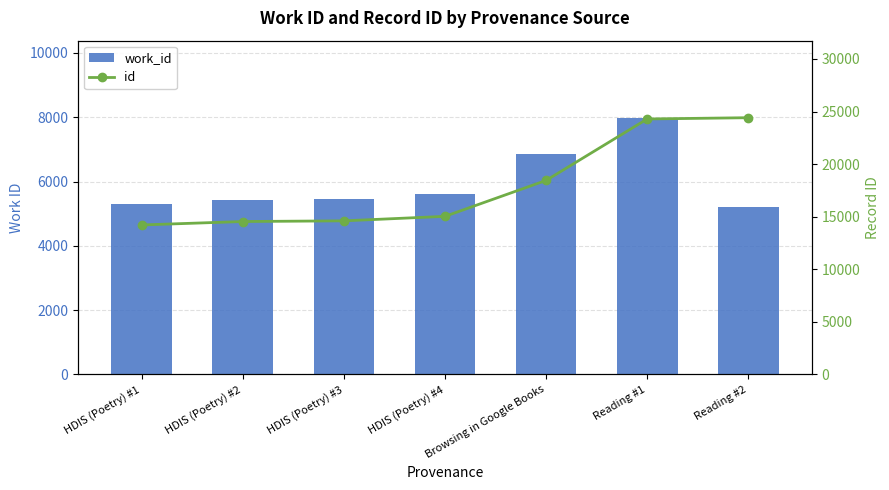

Which series has the largest total across all categories?

id